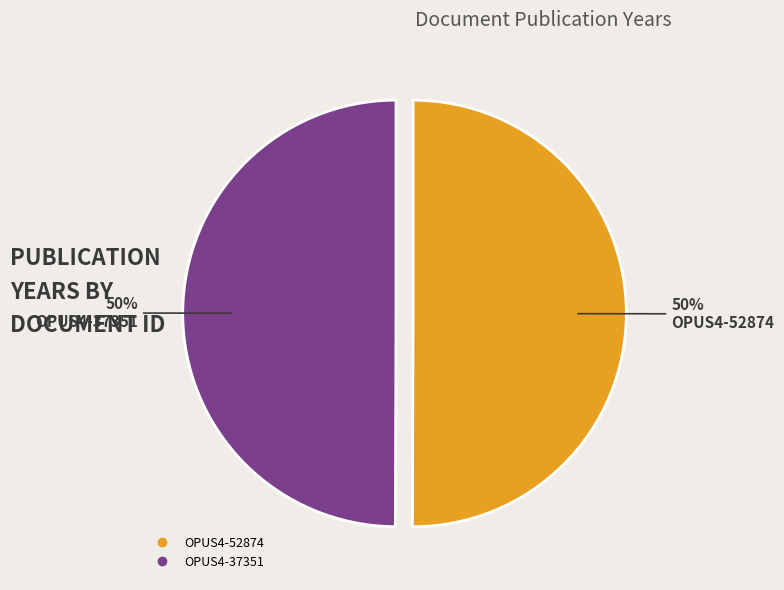

To the nearest percent, what is the combined percentage of OPUS4-37351 and OPUS4-52874?

100%